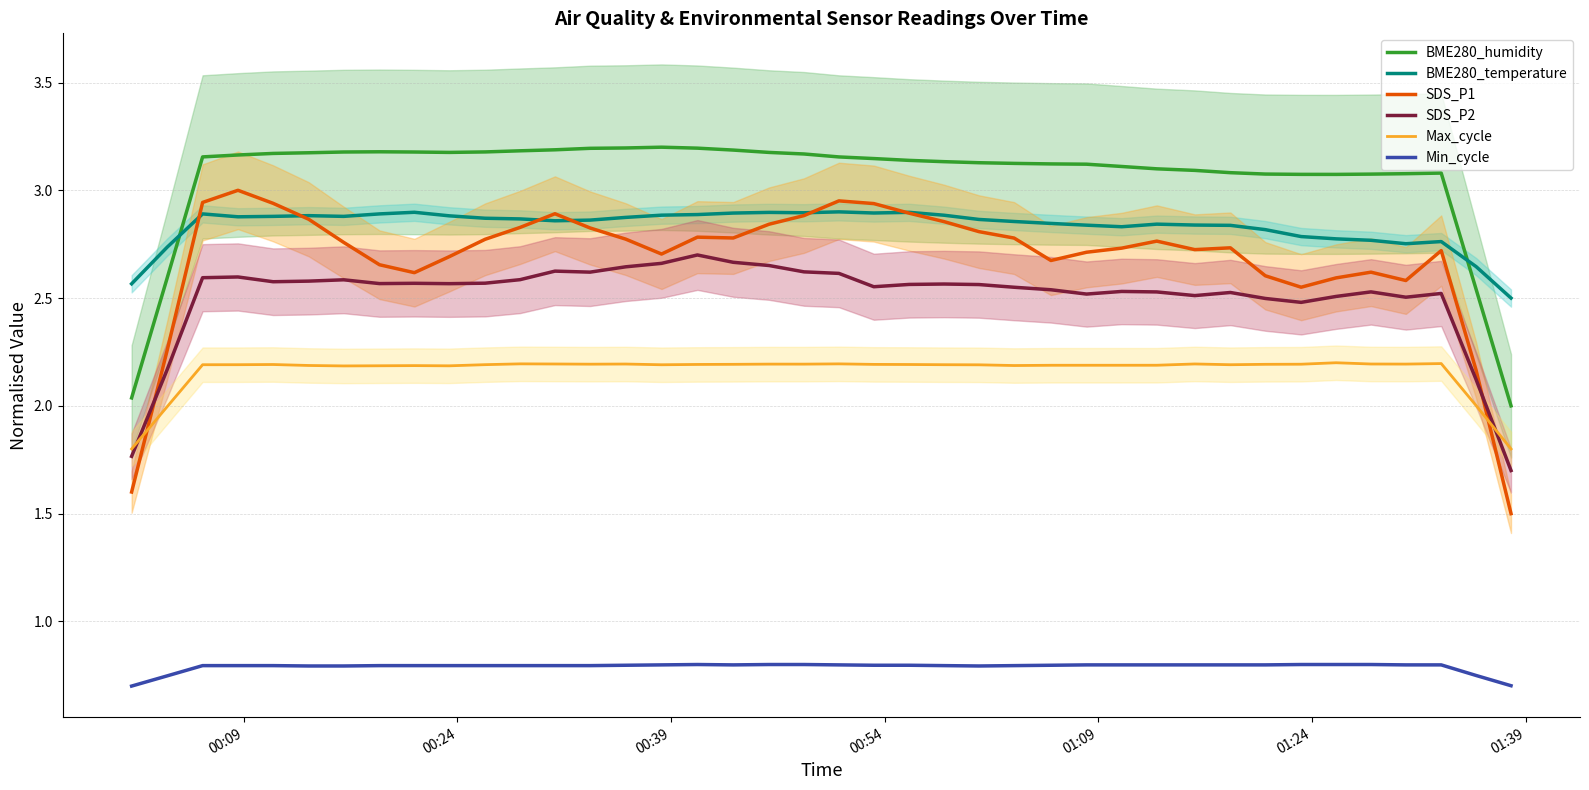

True or false: Max_cycle and Min_cycle intersect in this chart.

False